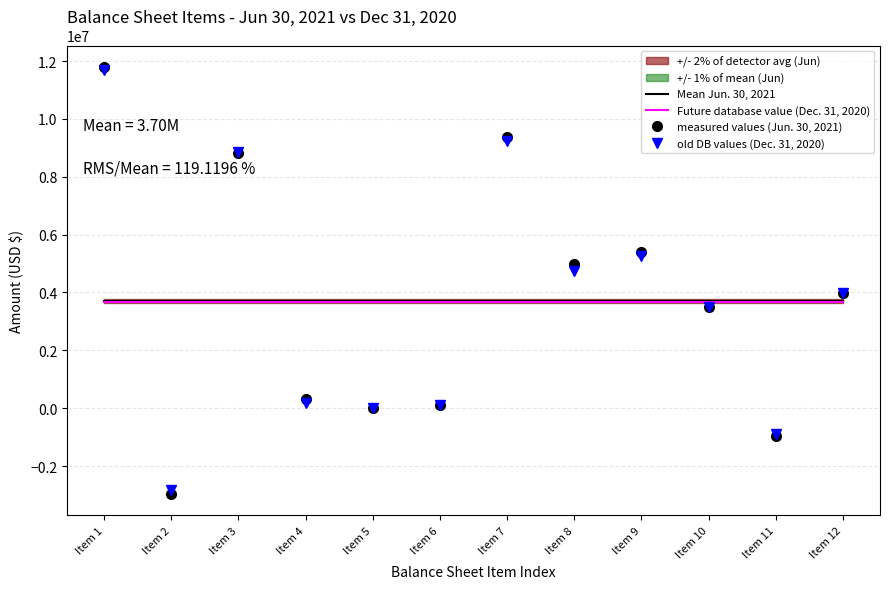

Is it true that measured values (Jun. 30, 2021) equals 7037.5 at Item 5?

False